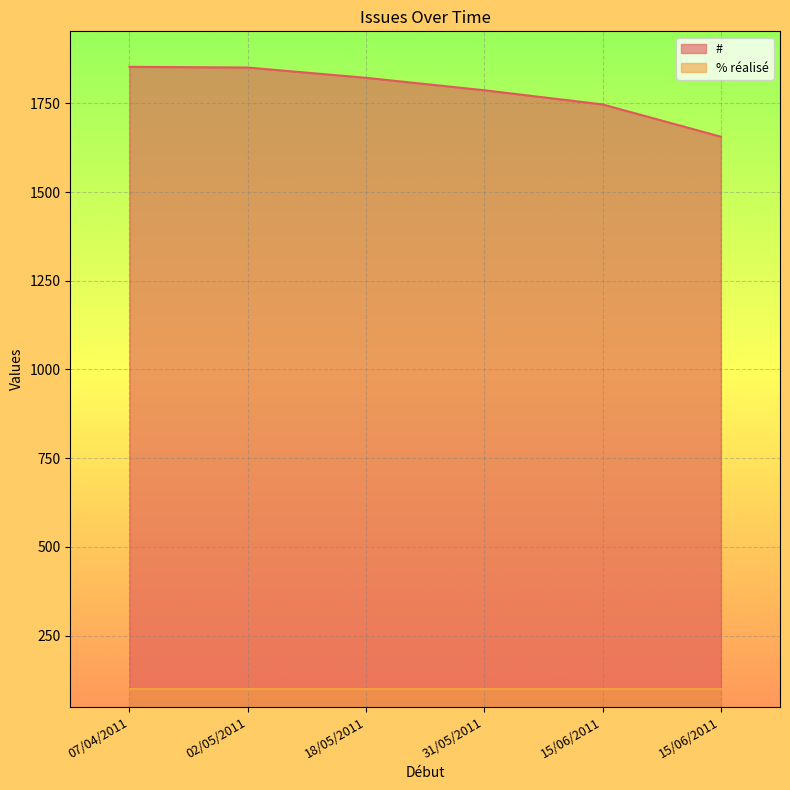

What are all the series names shown in the legend?

#, % réalisé